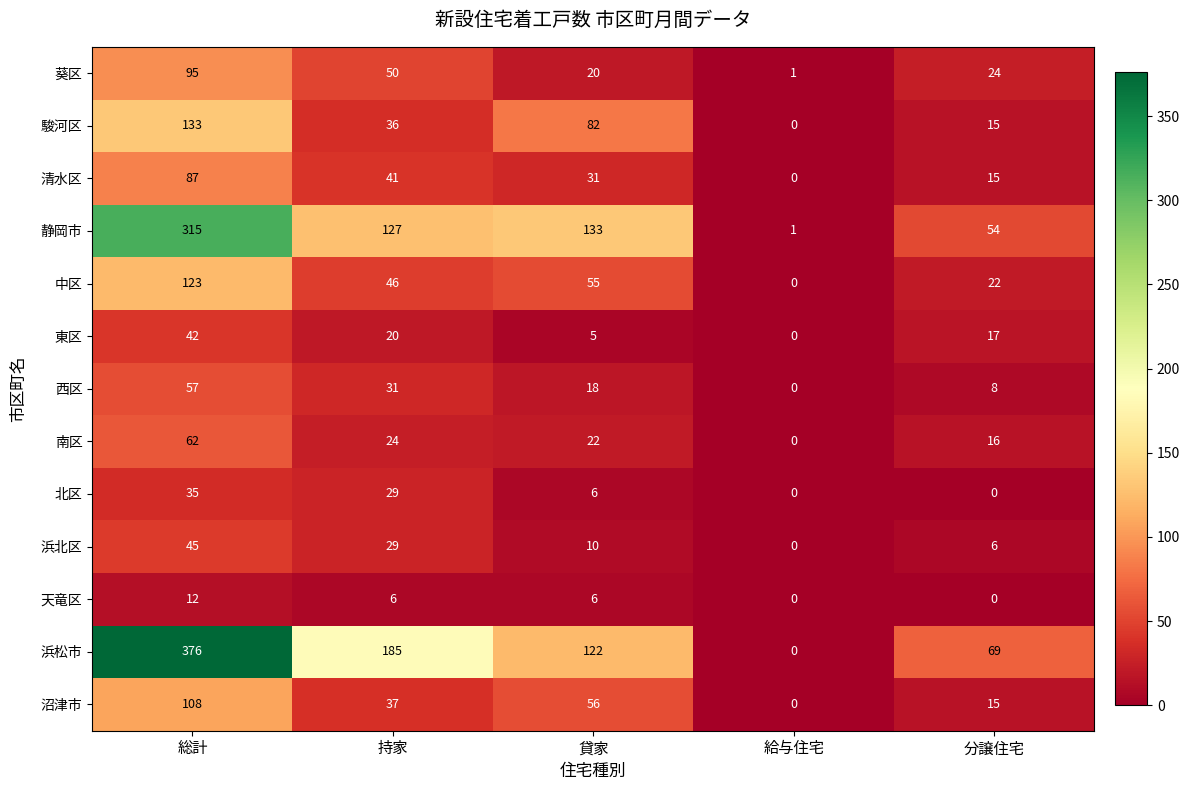

What is the difference between the 清水区 values at 分譲住宅 and 貸家?

16